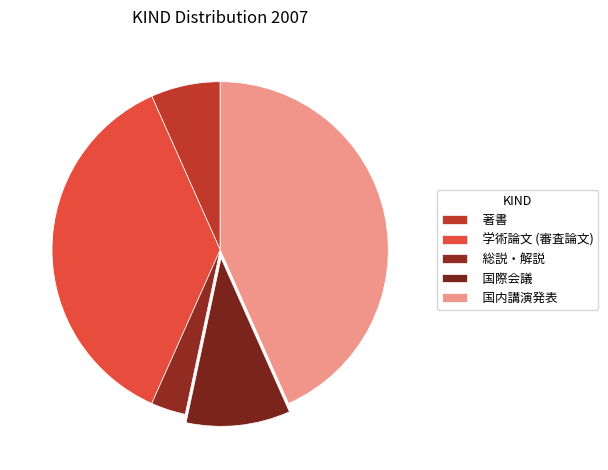

What percentage is the 国際会議 slice, to the nearest percent?

10%